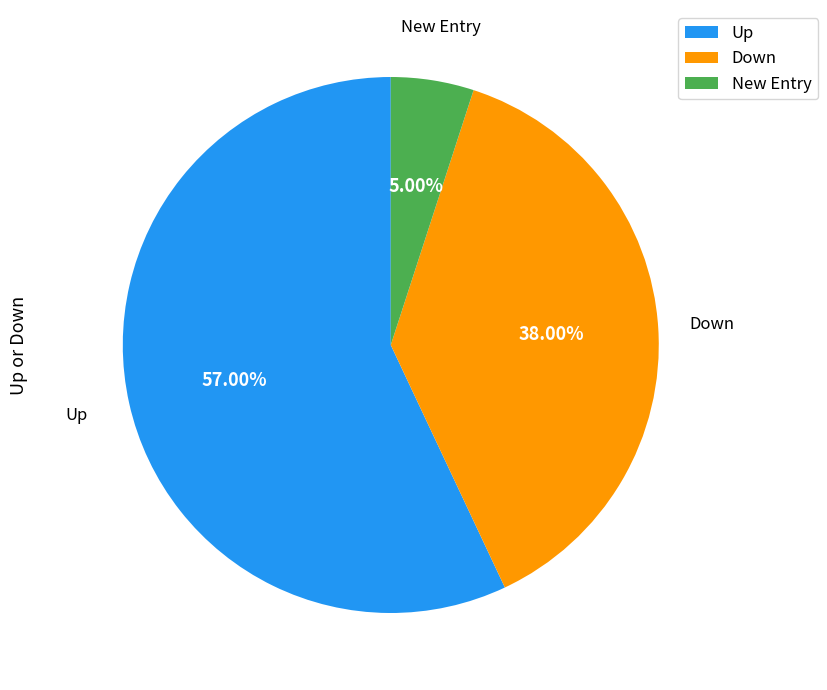

Combined, do Down and New Entry account for over 50%?

No